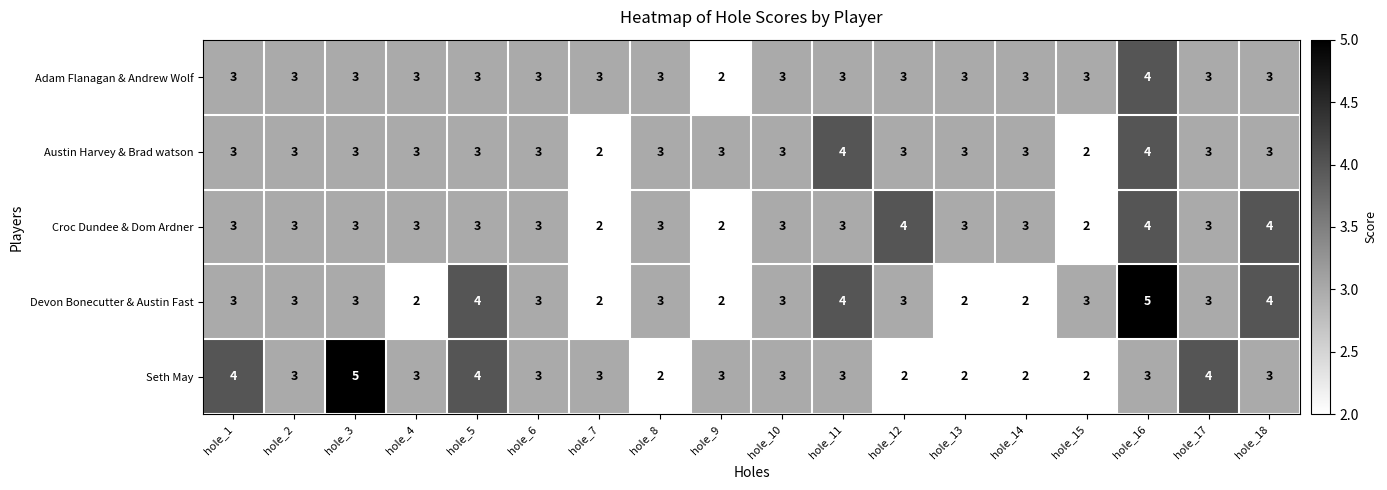

Count the Seth May values in the range 2 to 3.

14